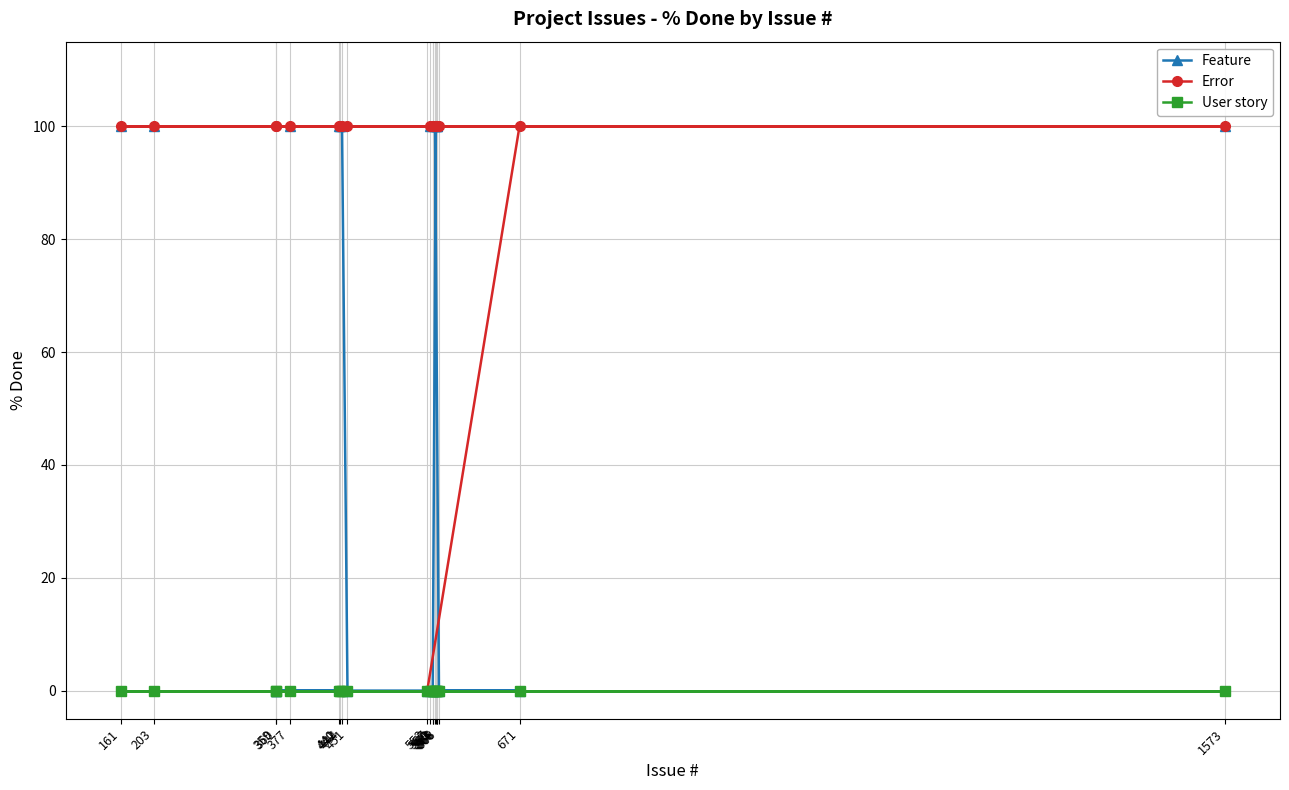

Read the Feature value at 441.

100